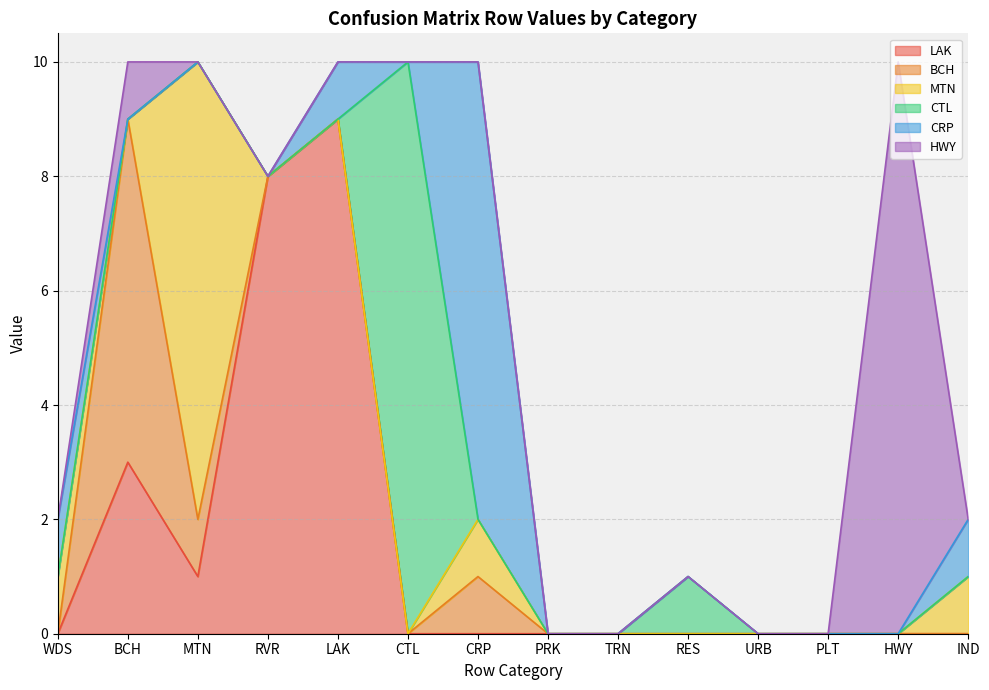

How many lines are shown in the chart?

6